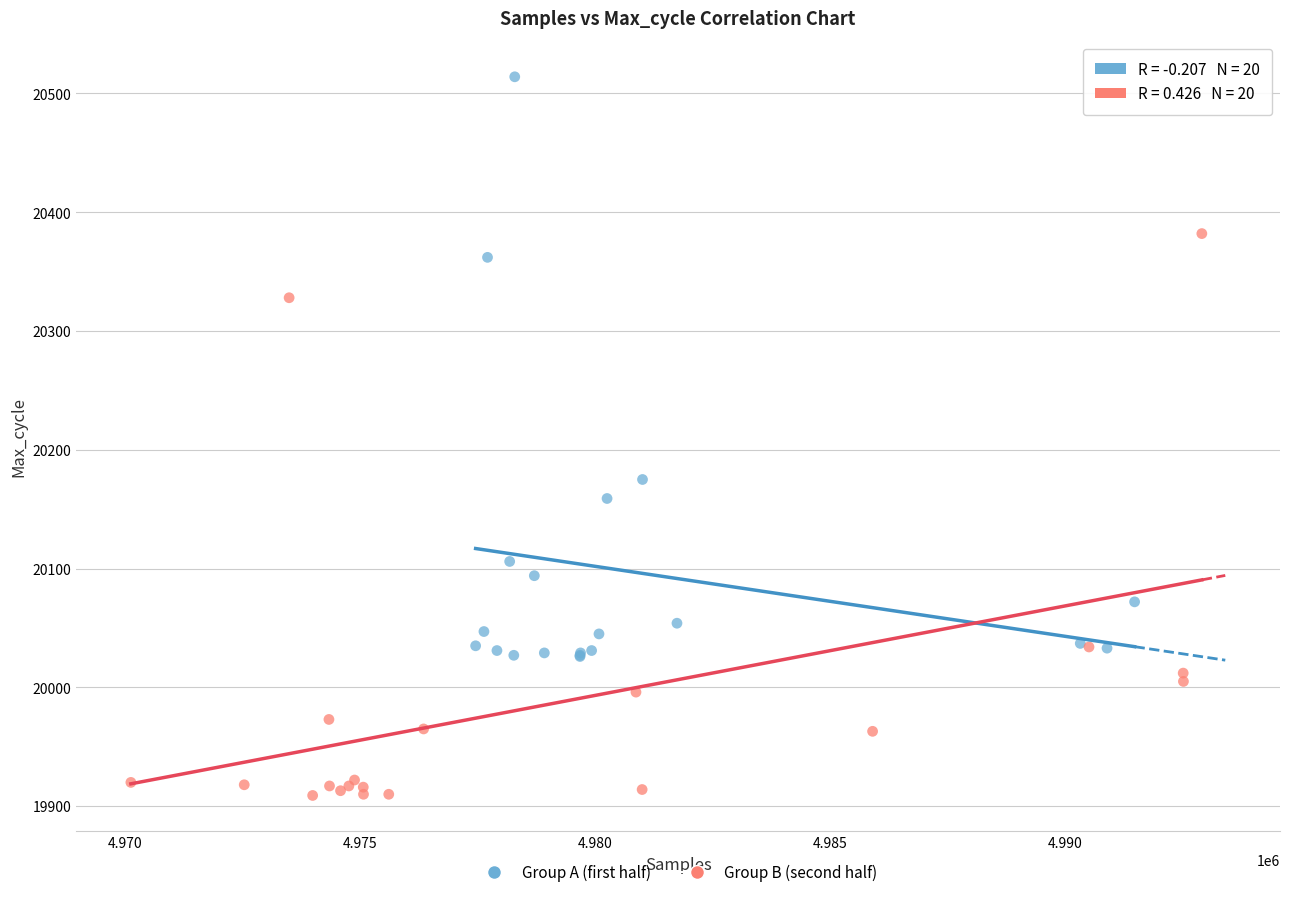

What are all the series names shown in the legend?

Group A (first half), Group B (second half)